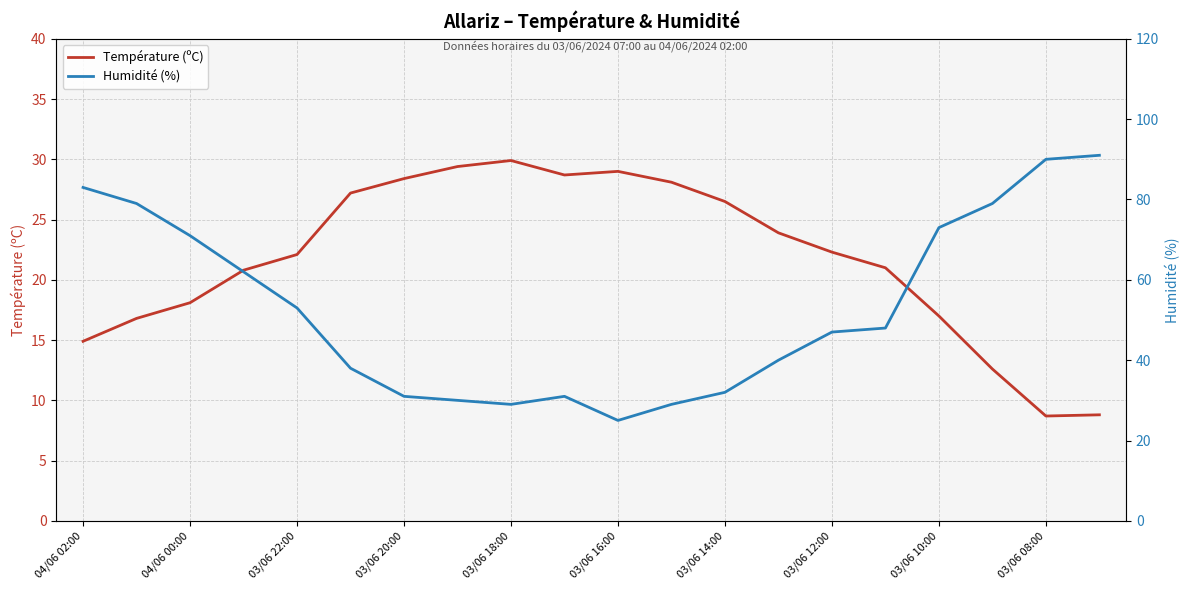

The value of Température (ºC) at 04/06 02:00 is 14.9. True or false?

True